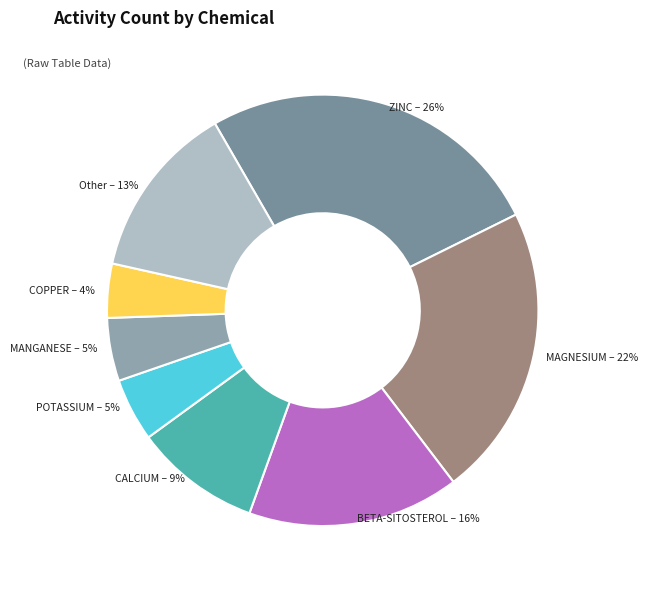

What percentage is the CALCIUM slice, to the nearest percent?

9%